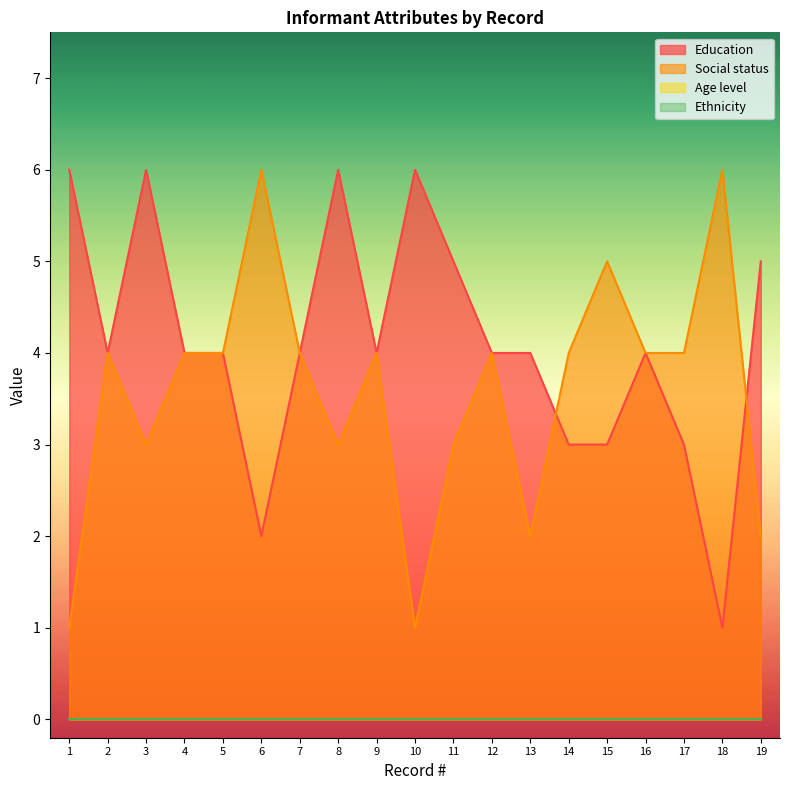

List the labels in order of Education value, smallest first.

18, 6, 14, 15, 17, 2, 4, 5, 7, 9, 12, 13, 16, 11, 19, 1, 3, 8, 10